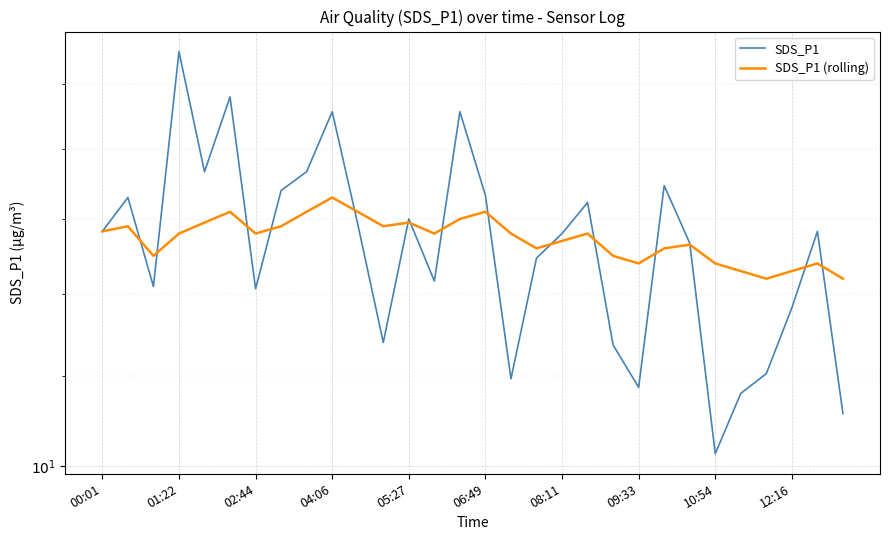

Which series has the largest range (max minus min)?

SDS_P1